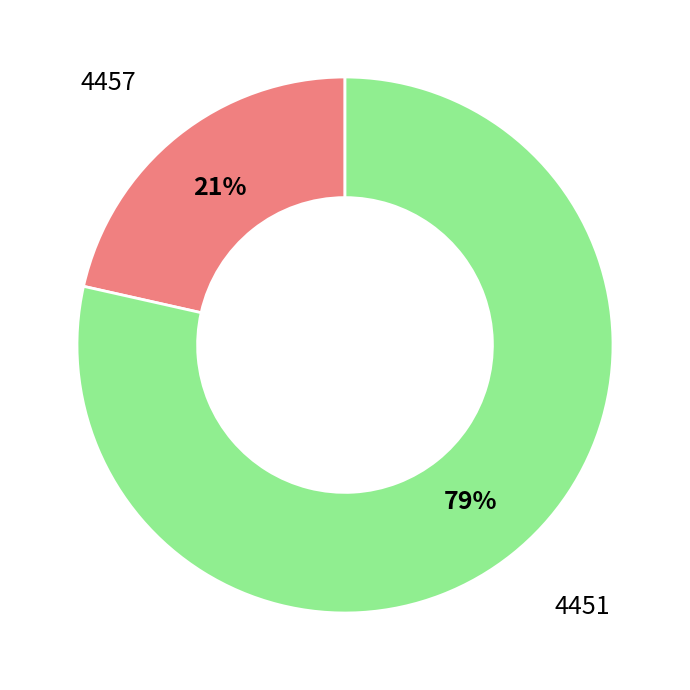

Is it true that 4451 is 79% of the pie?

True